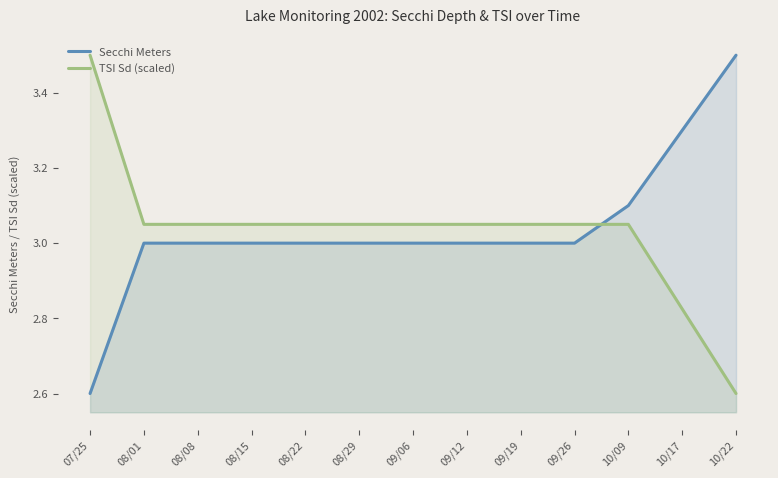

At which label does Secchi Meters reach its minimum?

07/25